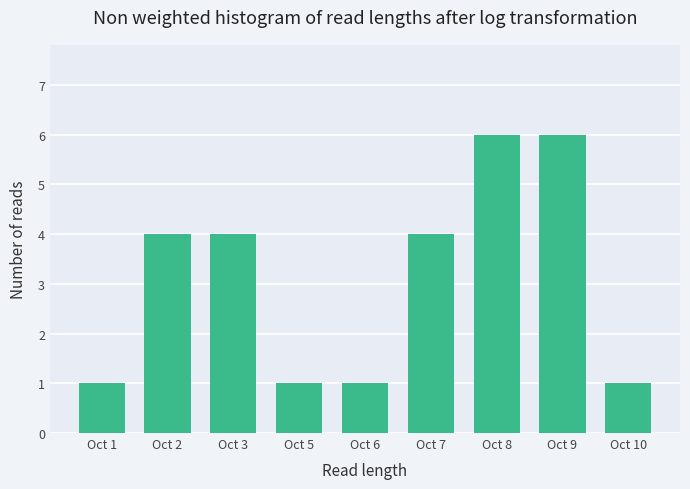

Reading right to left, transcribe all the data shown in this chart.

Oct 10=1	Oct 9=6	Oct 8=6	Oct 7=4	Oct 6=1	Oct 5=1	Oct 3=4	Oct 2=4	Oct 1=1